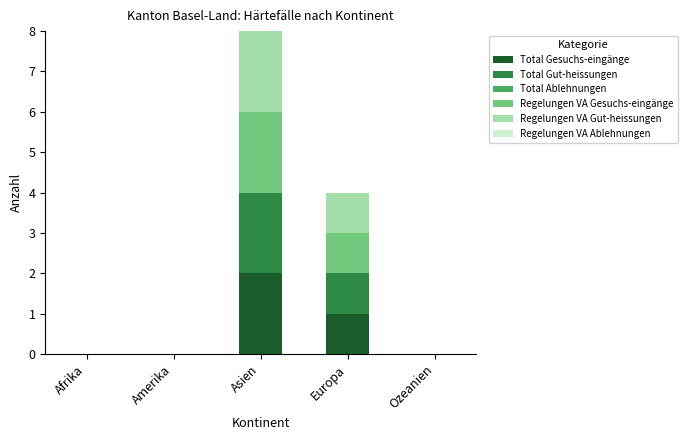

Which category has the highest value in the Total Gesuchs-eingänge series?

Asien